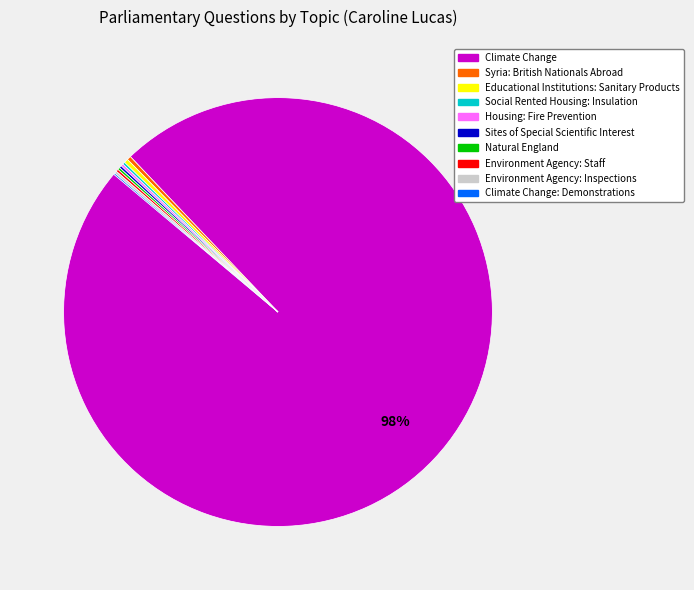

What is the largest slice in the pie chart?

Climate Change